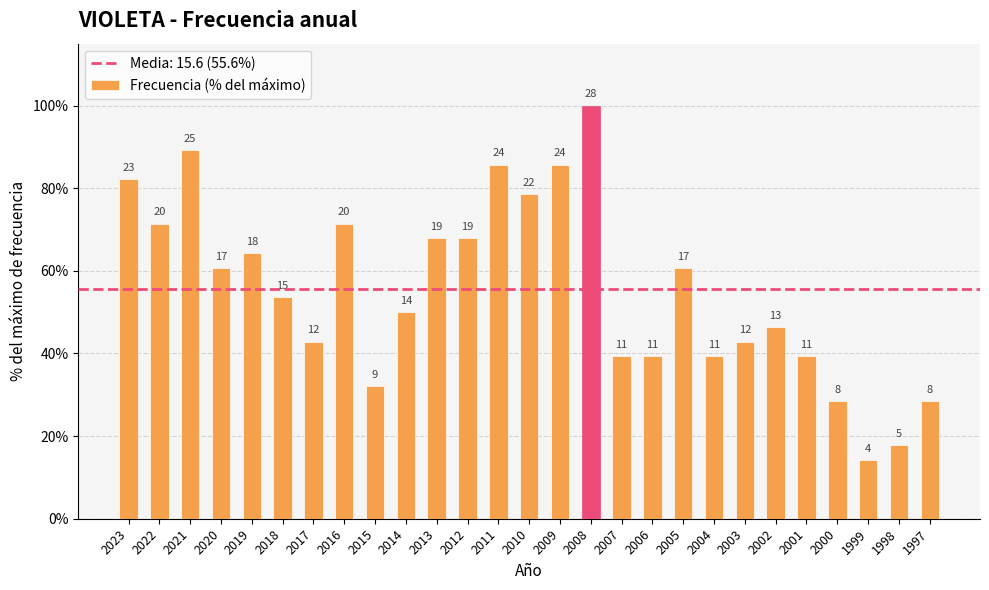

Are the bars horizontal?

No